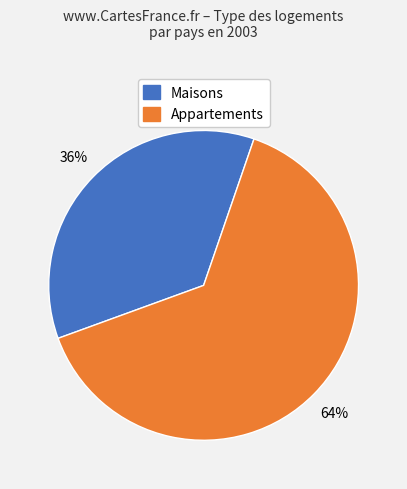

Does any single category account for the majority?

Yes